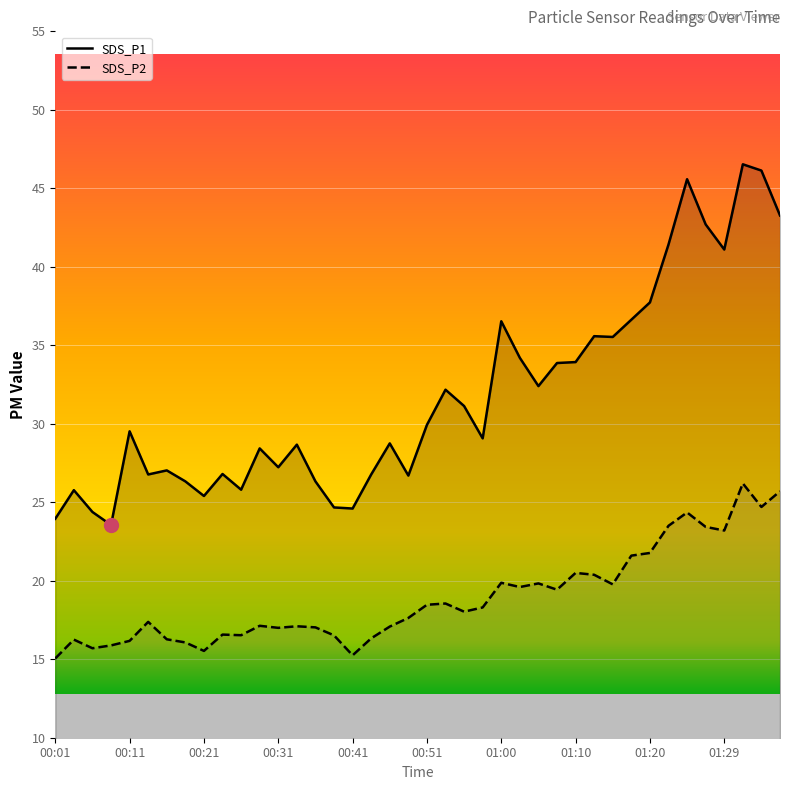

How many distinct data groups are displayed?

2